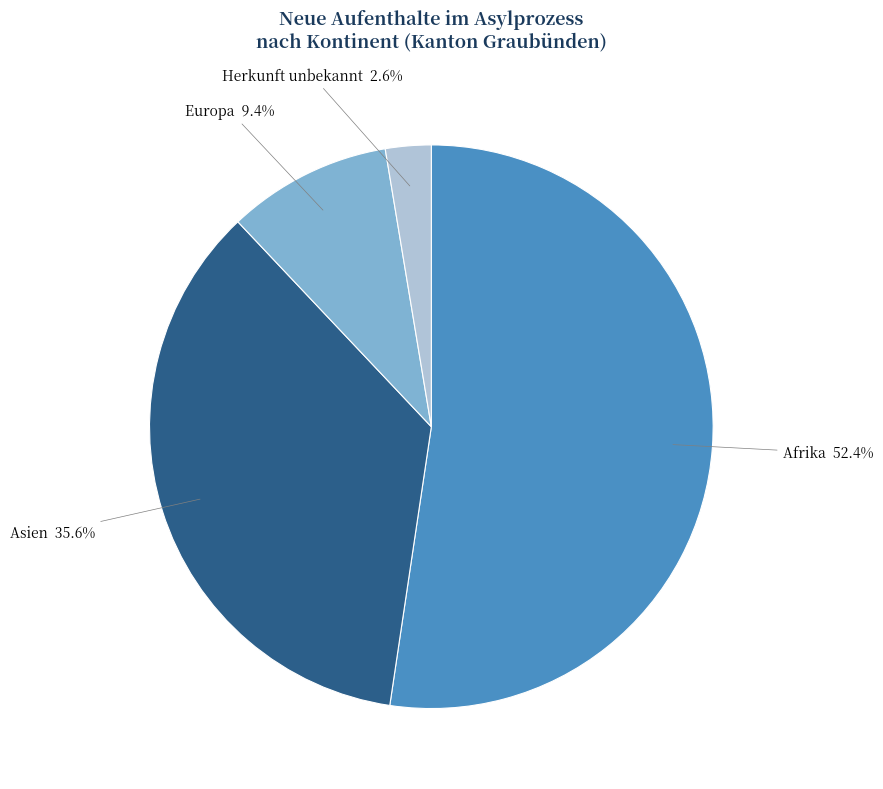

Approximately how many times larger is the value at Afrika compared to Asien?

1.5